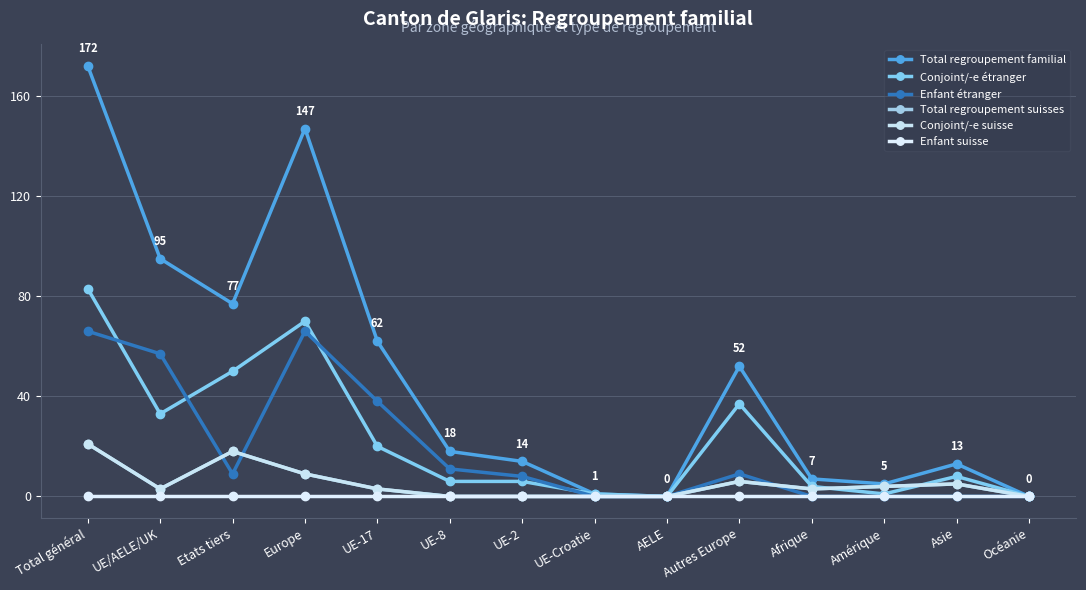

Does the chart display data point markers on the line(s)?

Yes